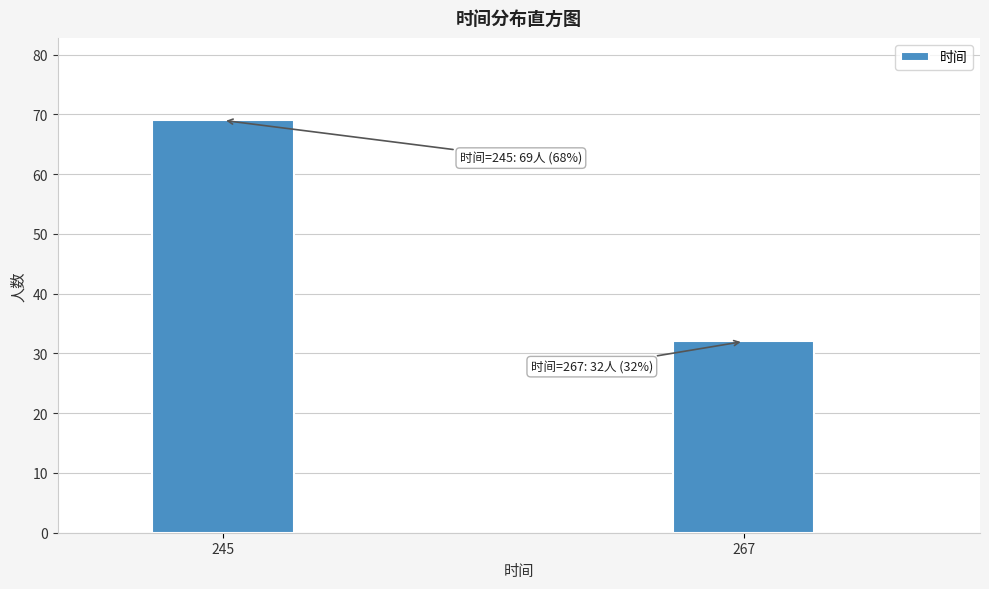

Reading left to right, transcribe all the data shown in this chart.

245=69	267=32